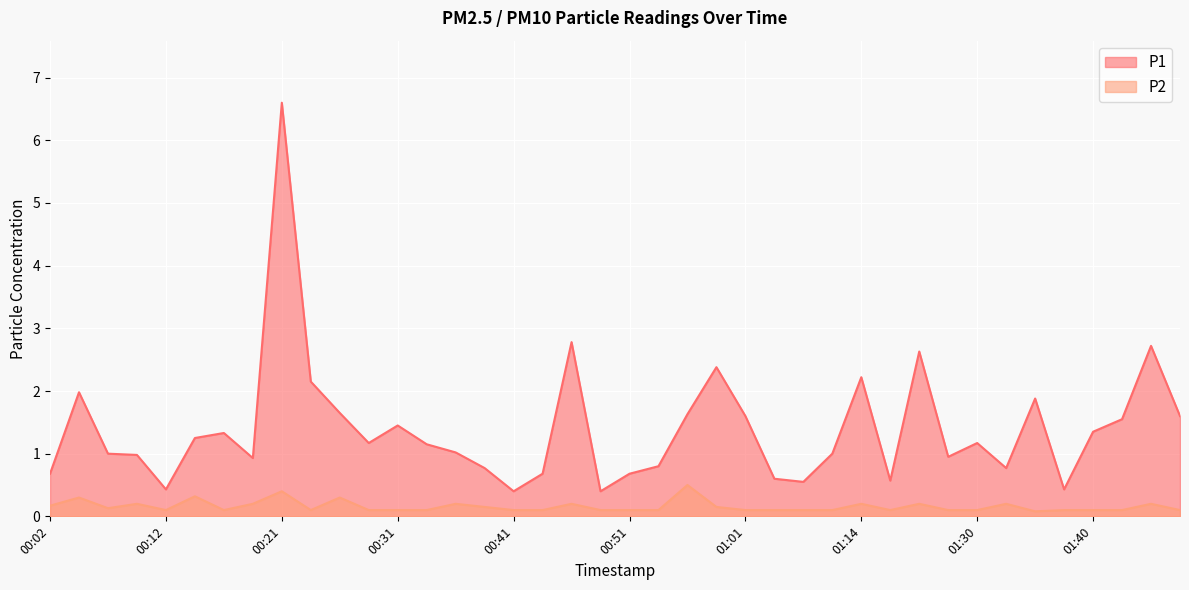

Is the value of P1 at 00:14 greater than the value of P2 at 01:36?

Yes